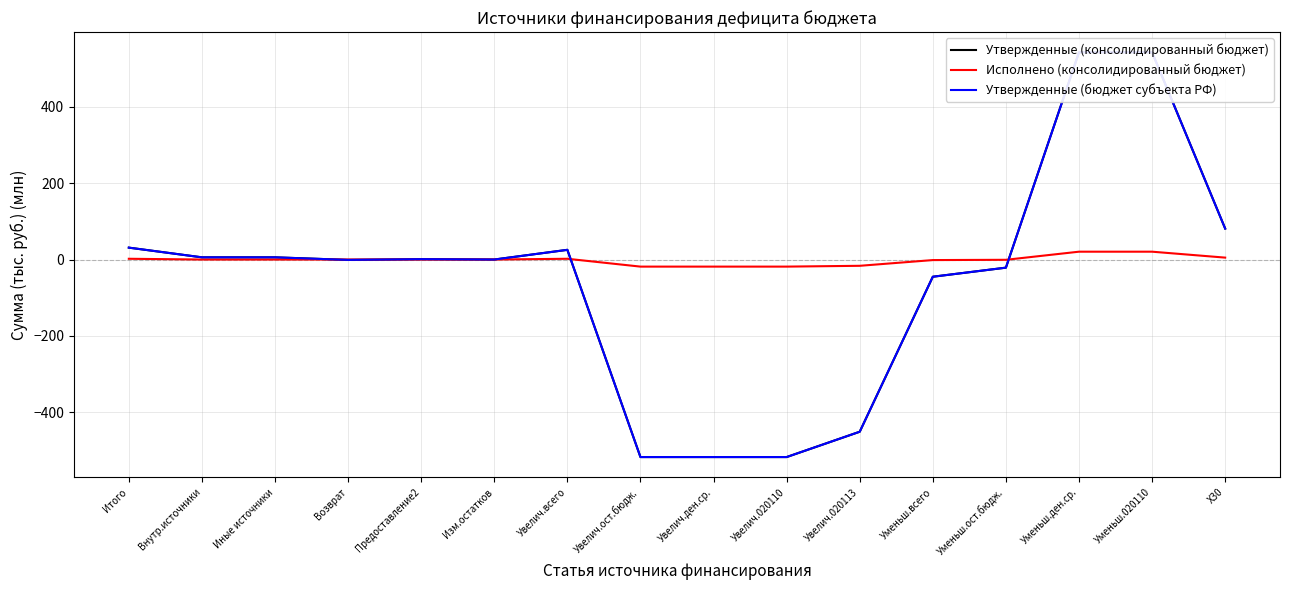

What is the label of the 12th point from the left?

Уменьш.всего